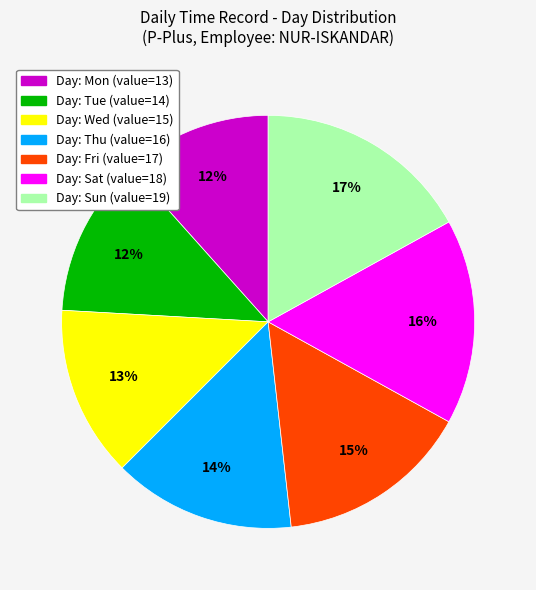

Is there a majority slice in this chart?

No